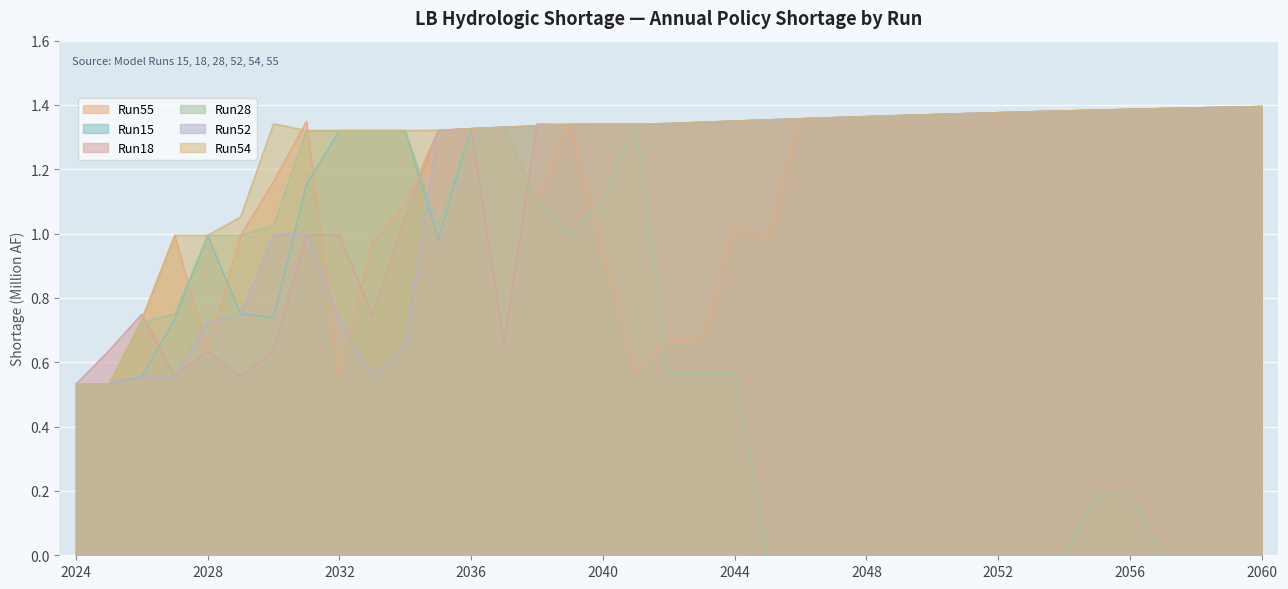

The value of Run28 at 2041 is 2.3. True or false?

False